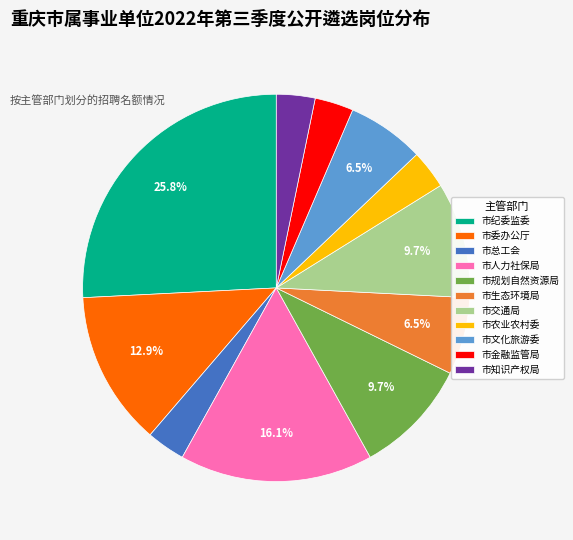

To the nearest percent, what is the difference between the largest and smallest slice percentages?

23%